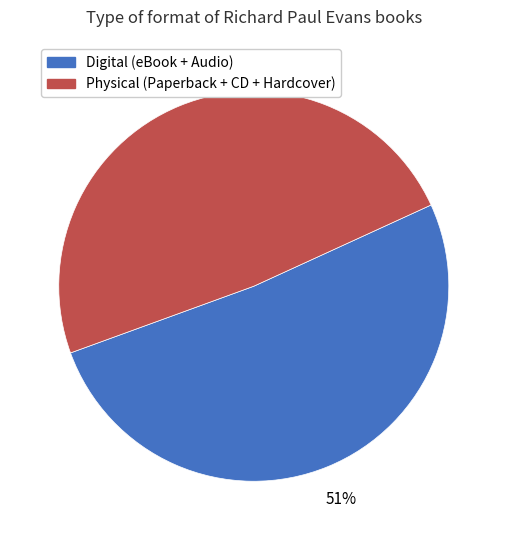

To the nearest percent, what is the average slice percentage?

50%